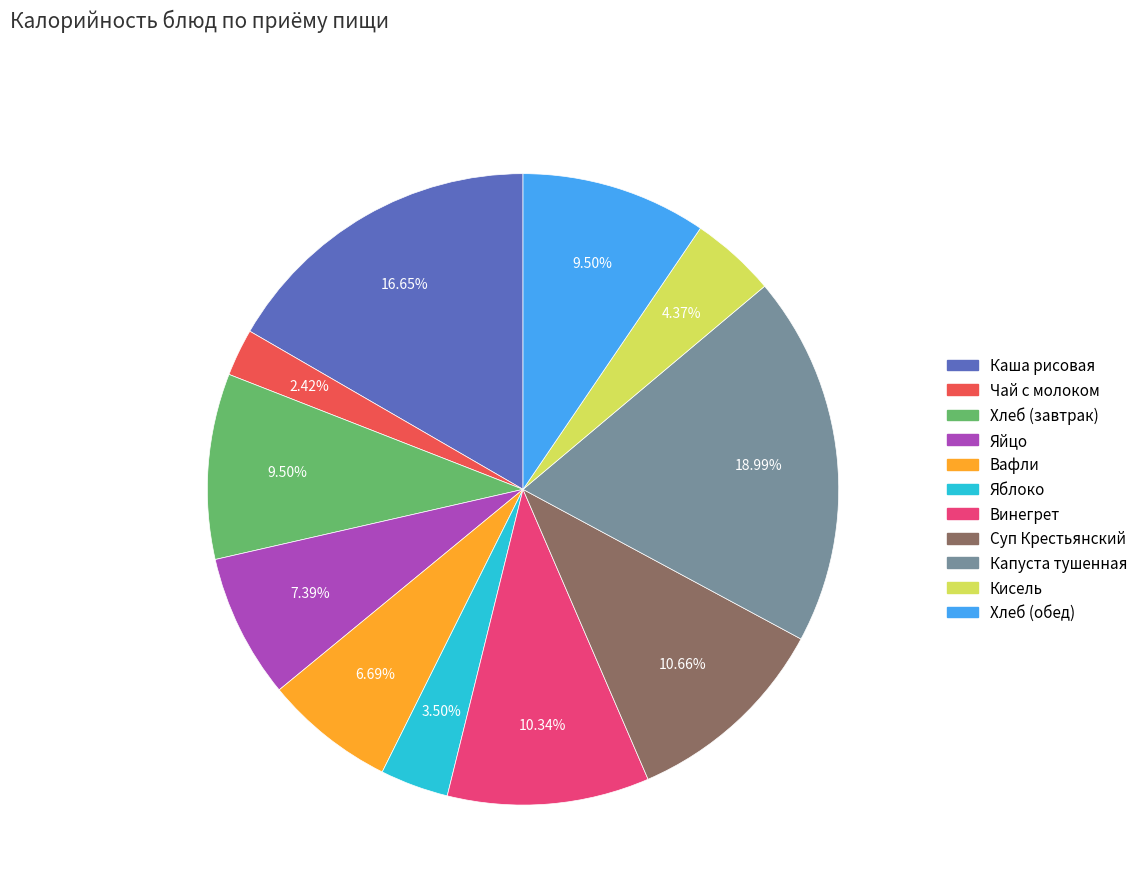

Approximately how many times larger is the value at Яблоко compared to Суп Крестьянский?

0.3